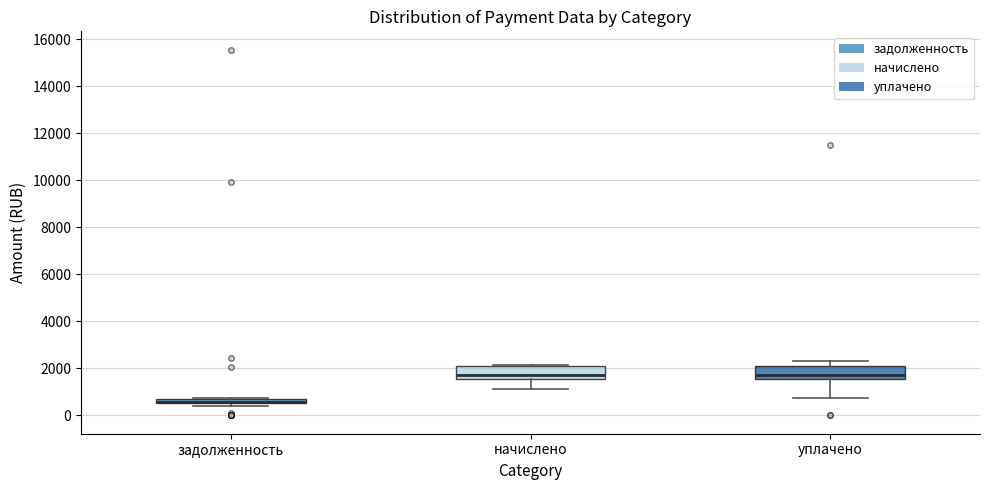

Where is the lower edge of the box for задолженность on the y-axis? The values are not printed on the chart, so give them approximately, as read against the axis.

600